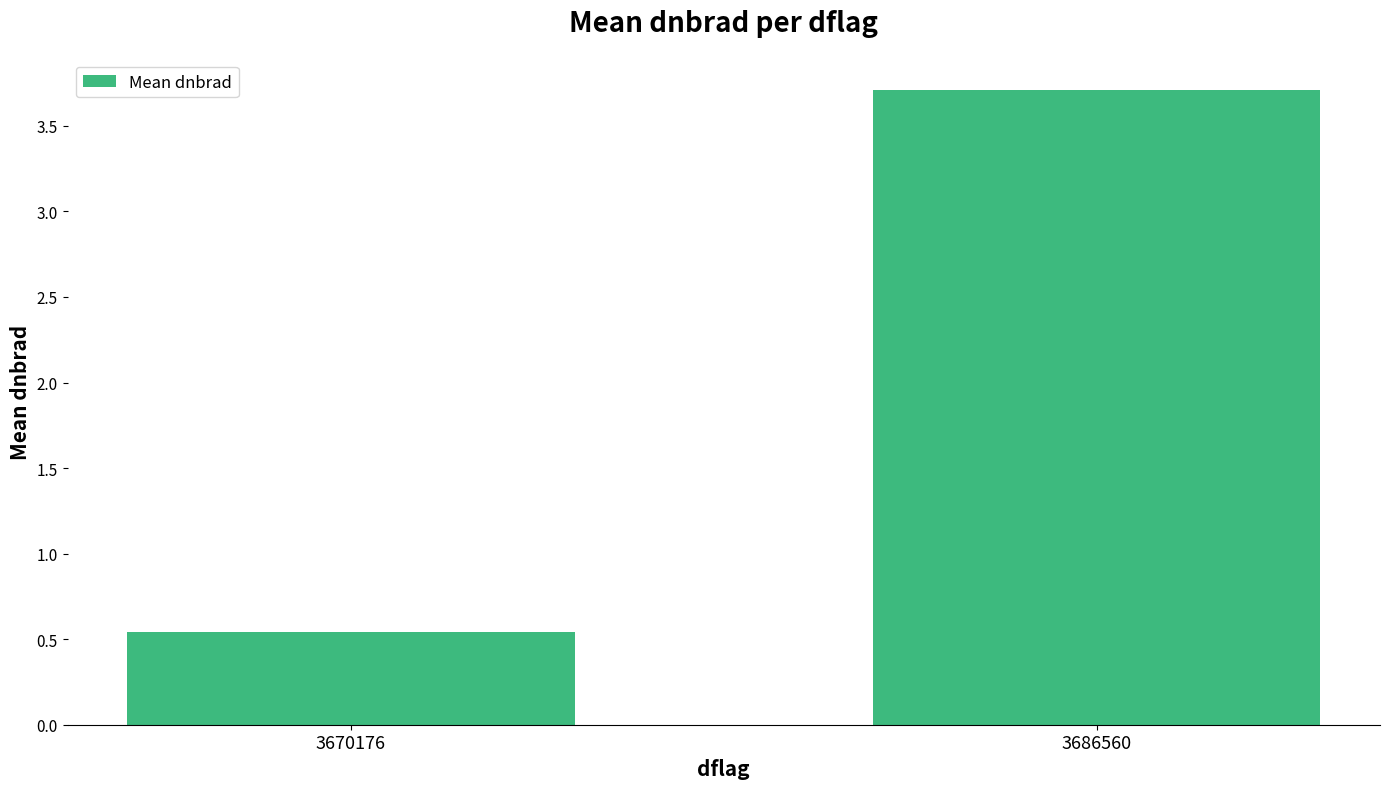

How many data points are above 3?

1